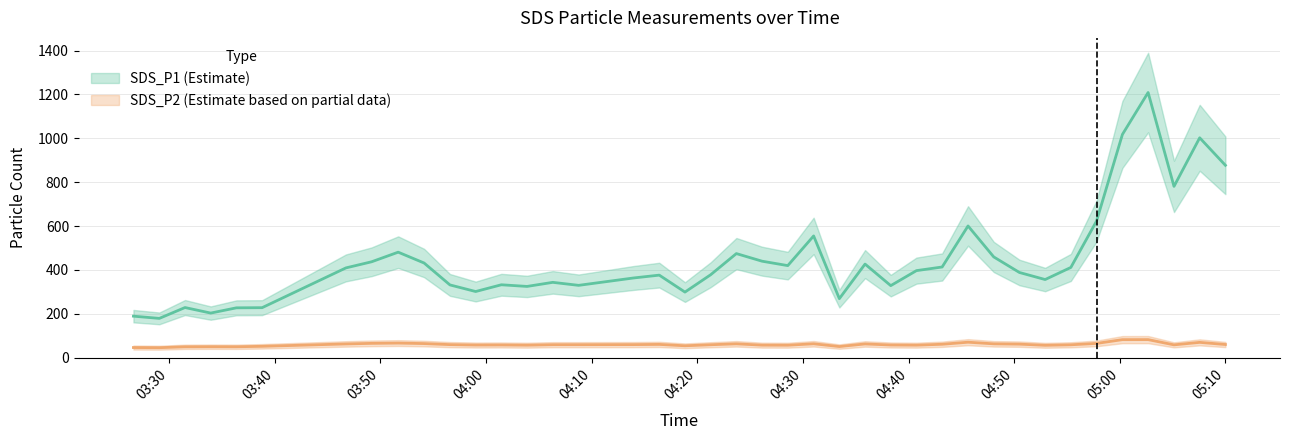

How many interior local valleys does the SDS_P2 estimate series have?

10